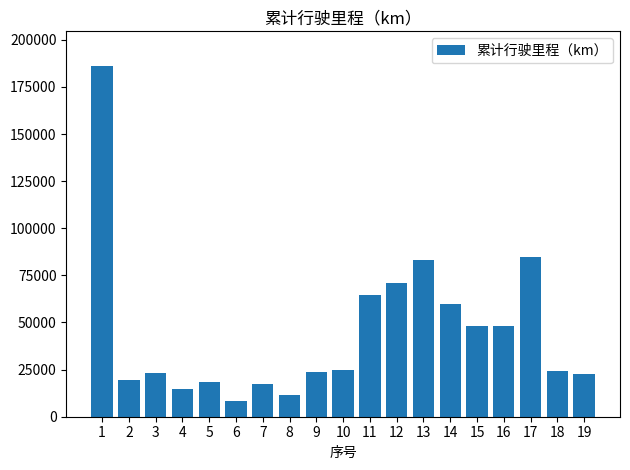

Approximately how many times larger is the value at 5 compared to 3?

0.8